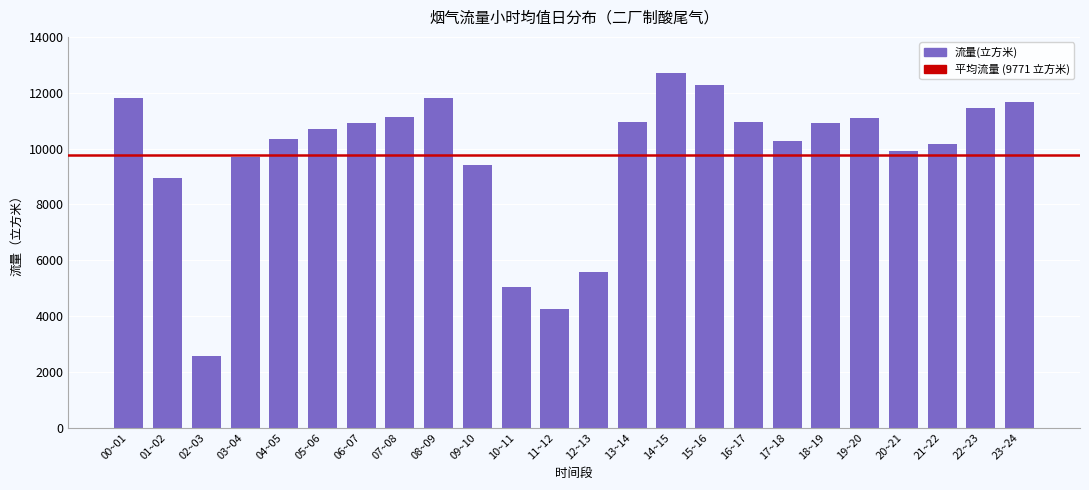

What is the value of the 20th bar from the left?

11082.3